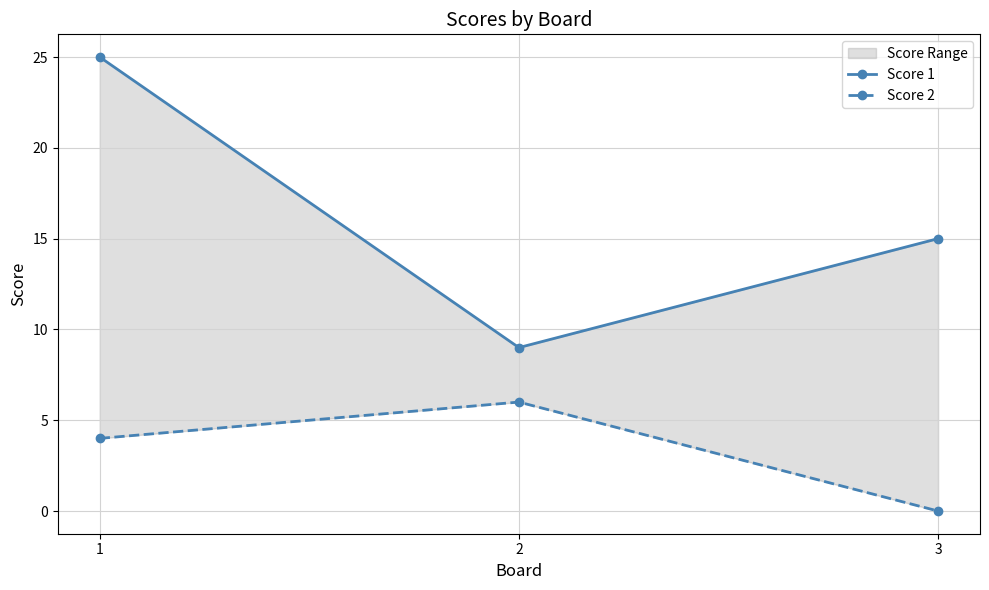

Reading left to right, what are all the values shown in this chart?

Score 1: 1=25	2=9	3=15
Score 2: 1=4	2=6	3=0